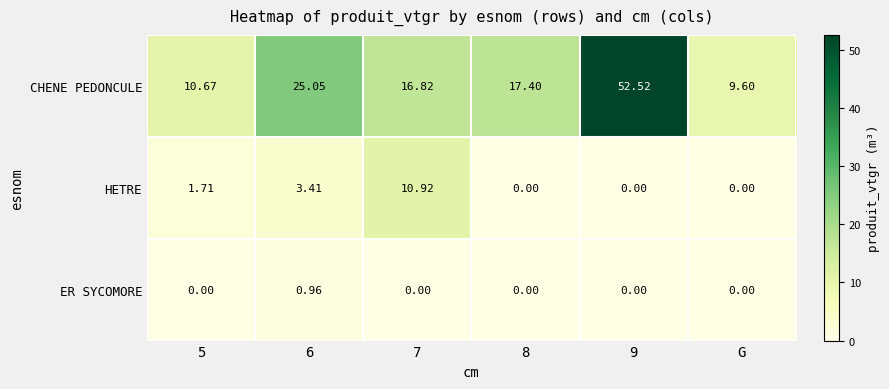

At how many categories does at least one series exceed 18?

2